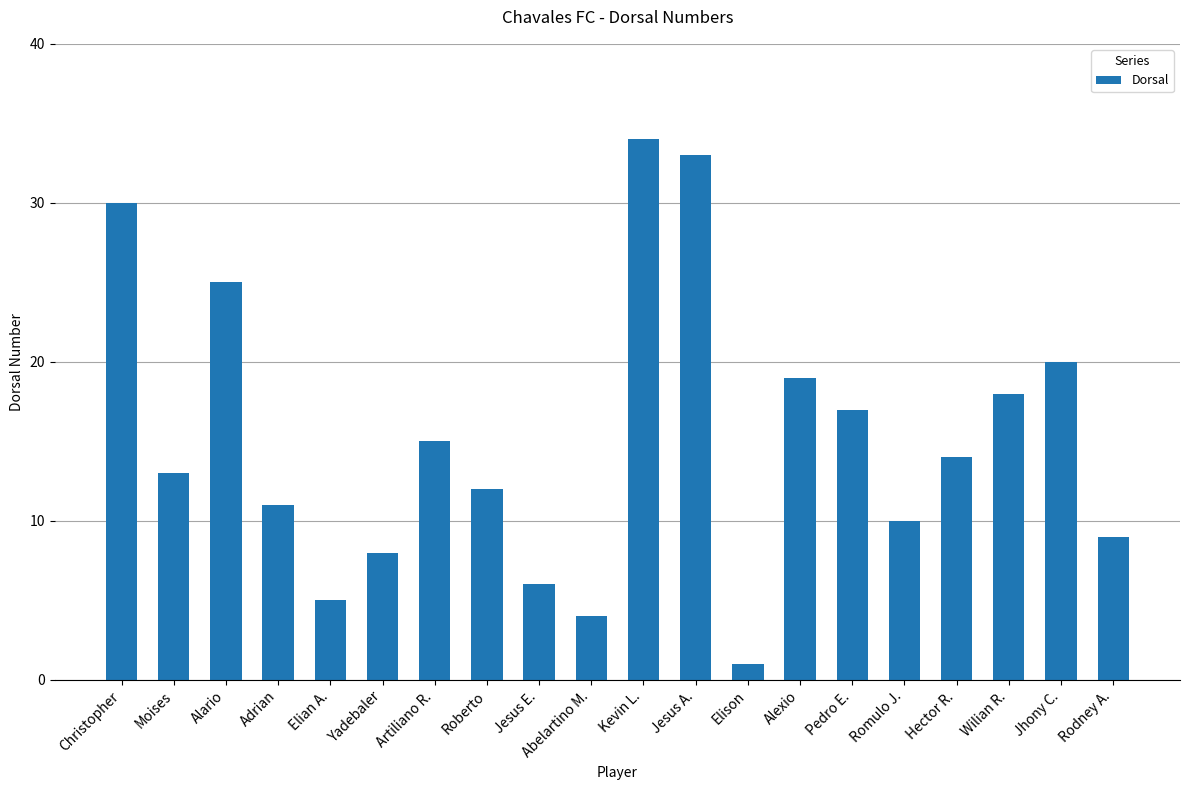

True or false: the data shows 15 at Alario.

False